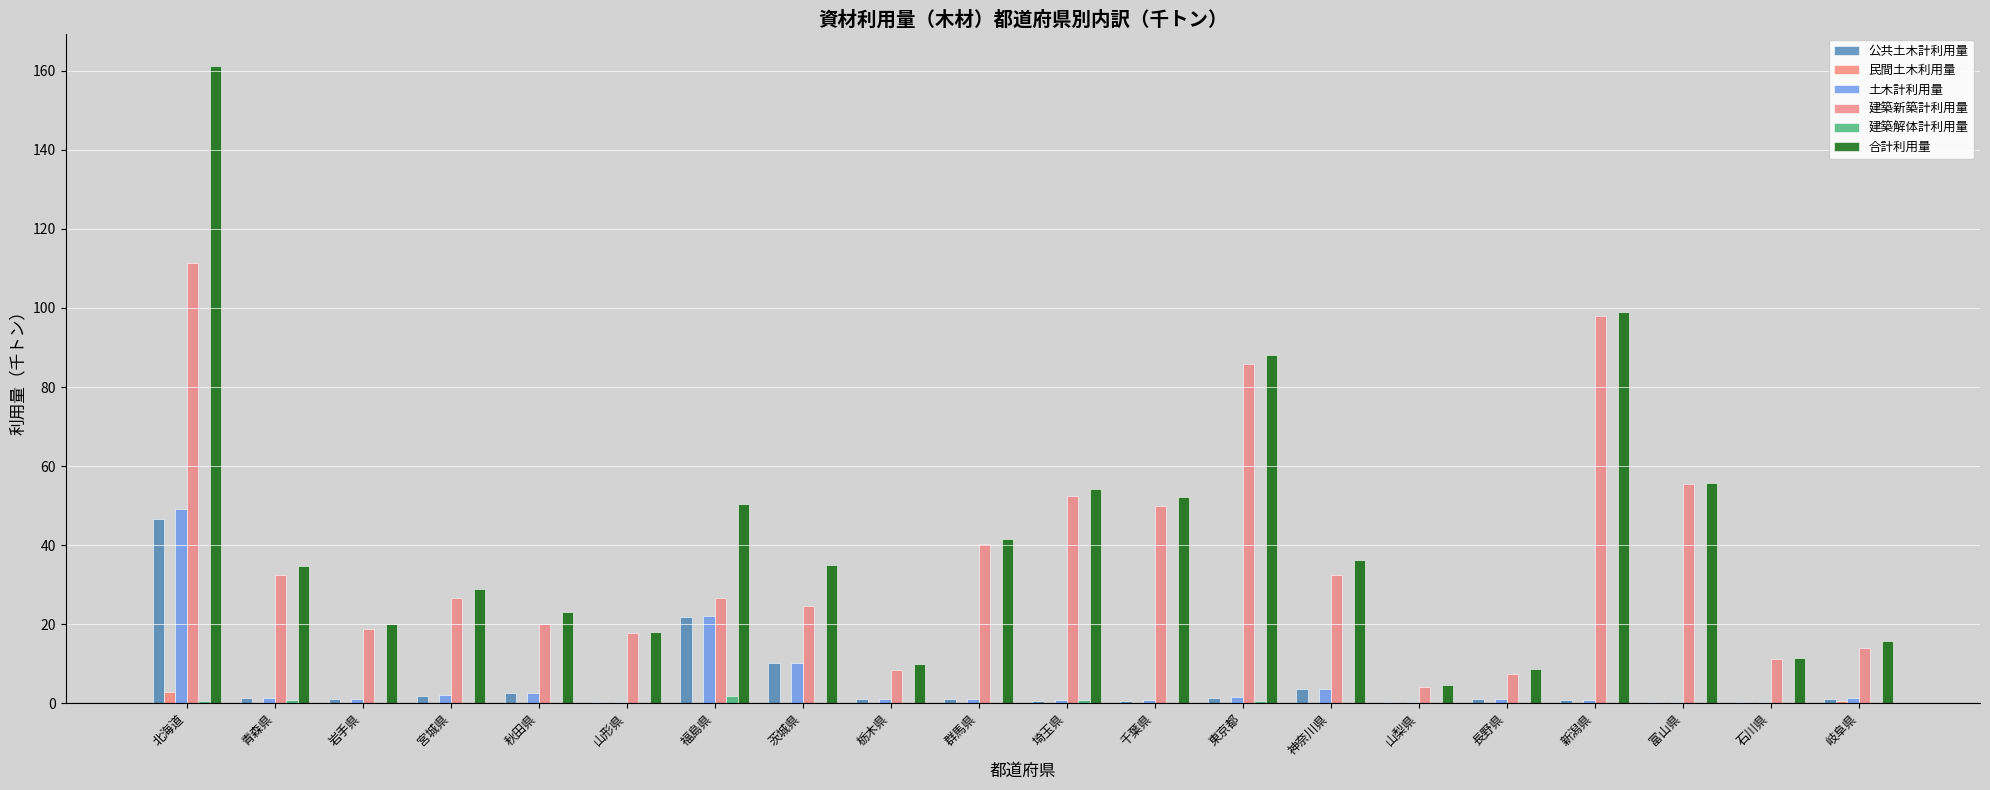

What is the sum of all 合計利用量 values?

847.9